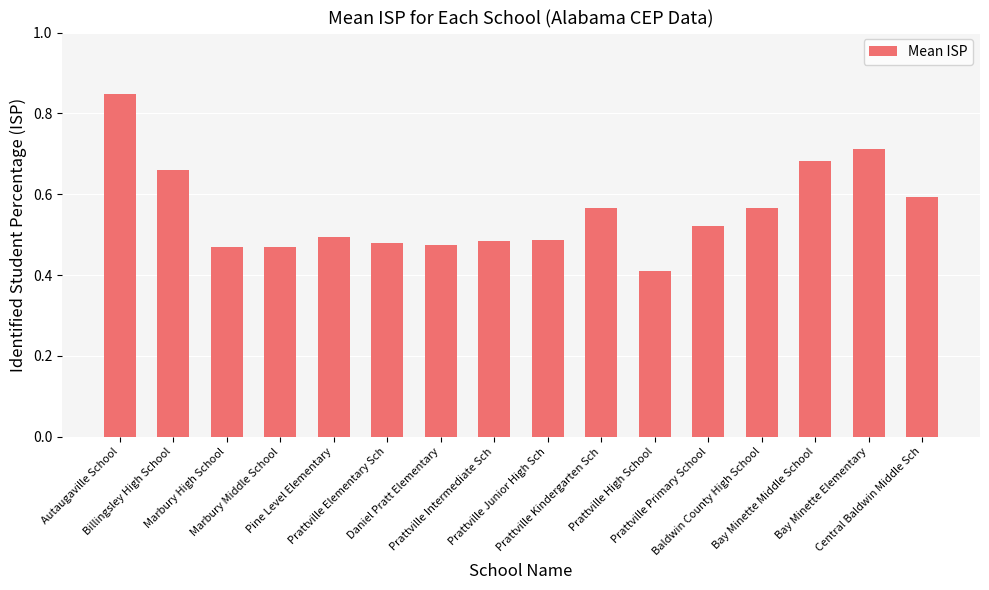

What is the minimum value shown in the chart?

0.4